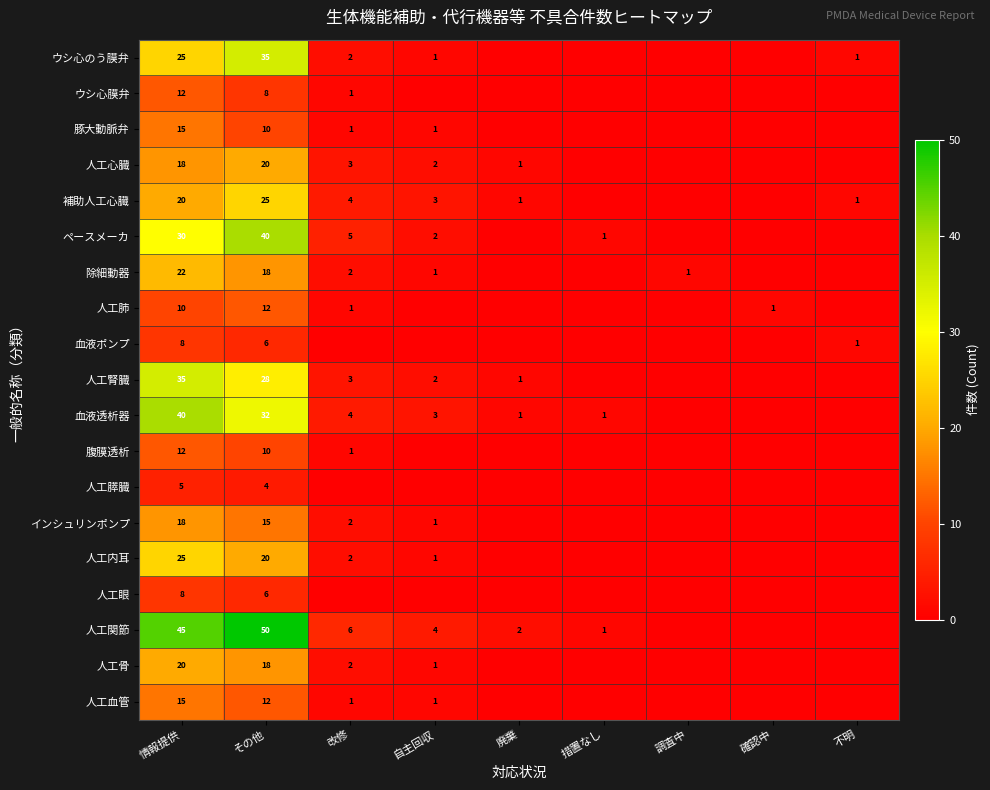

Count the number of categories in the chart.

9